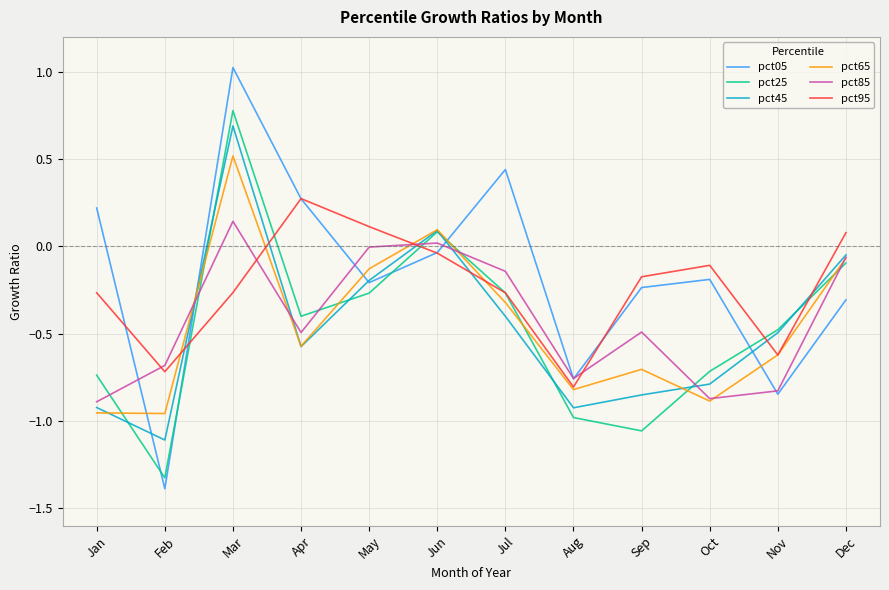

Where do pct05 and pct45 first cross each other?

Jan and Feb